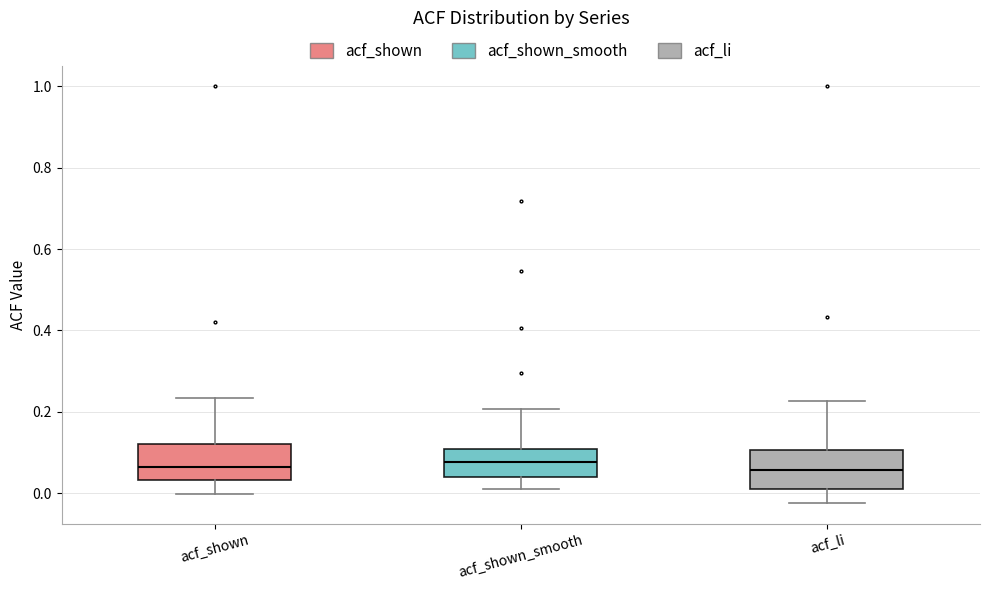

Where does the lower whisker of the box for acf_shown end on the y-axis? The values are not printed on the chart, so give them approximately, as read against the axis.

0.00